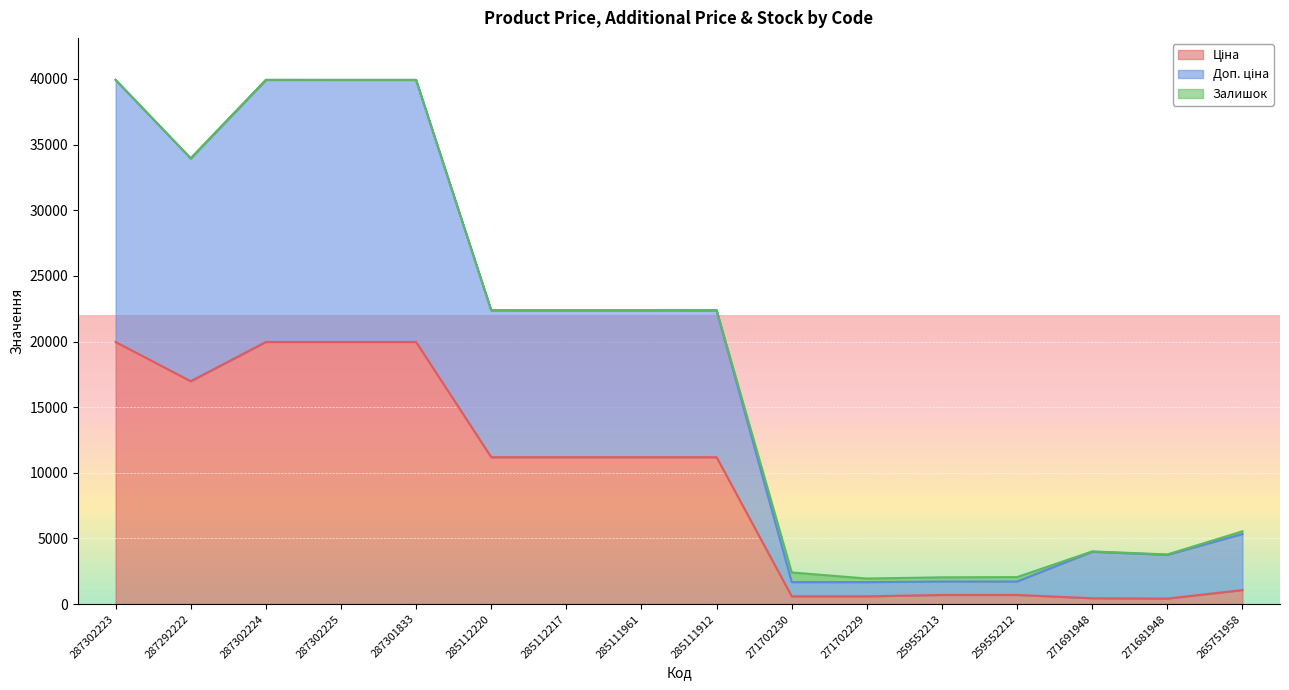

What is the total value across all series at 287302225?

39928.3